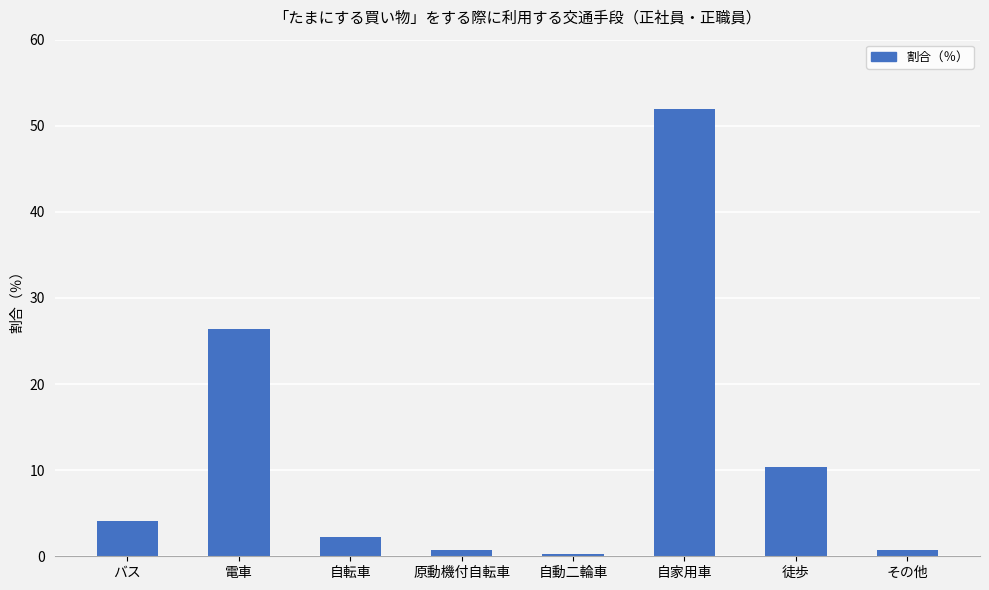

How many bars are there in total?

8